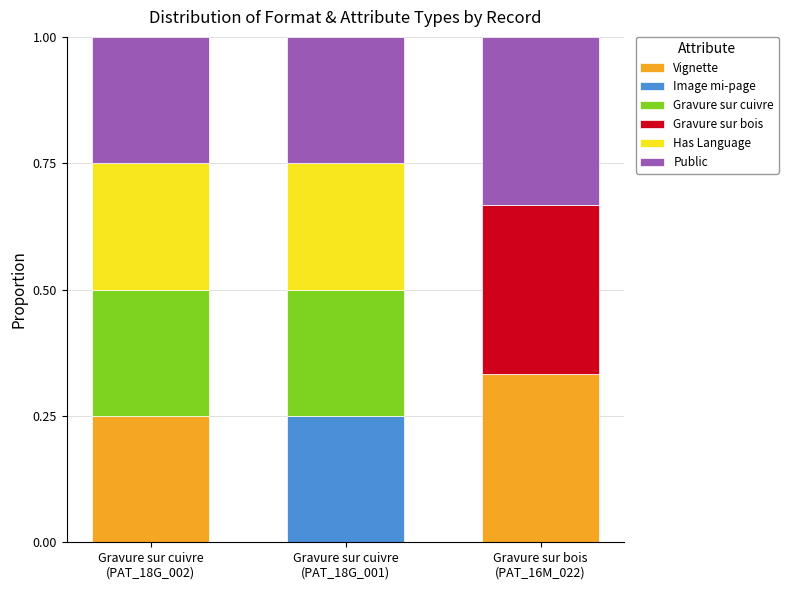

What is the sum of all Vignette values?

0.6